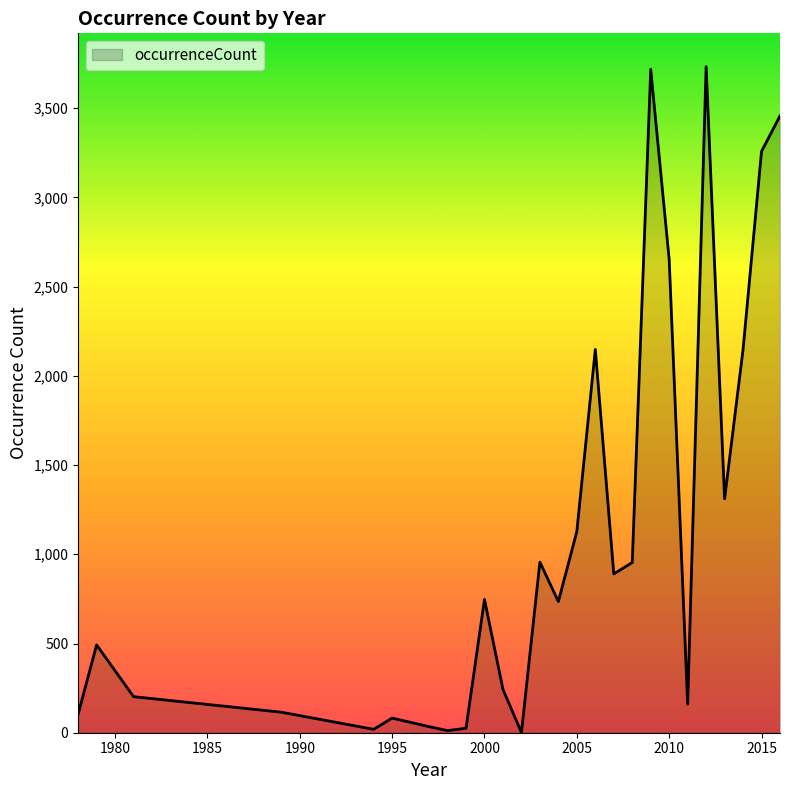

What is the greatest value displayed?

3733